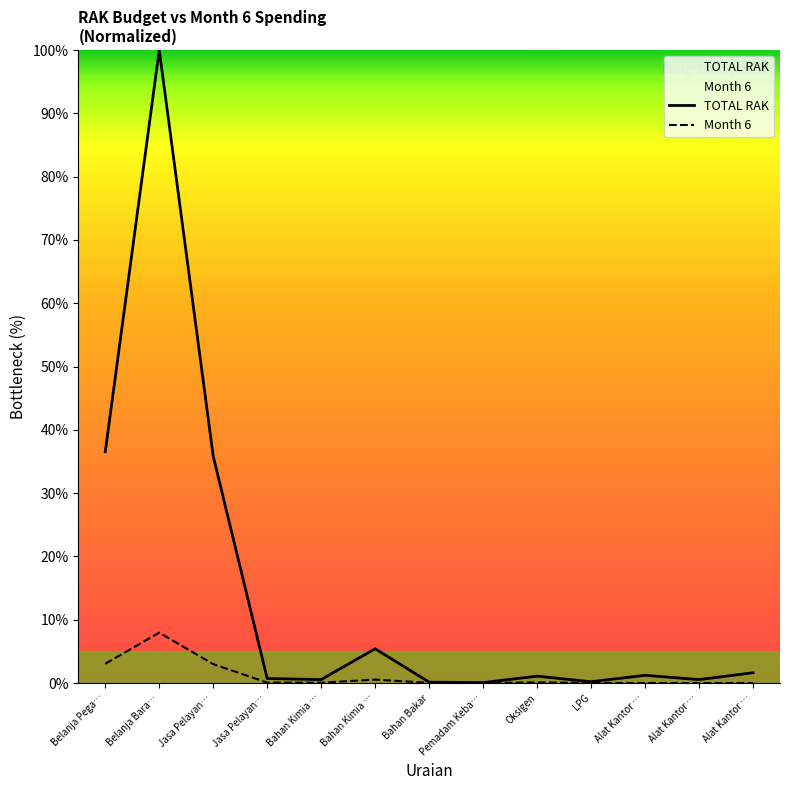

Does the chart display data point markers on the line(s)?

No